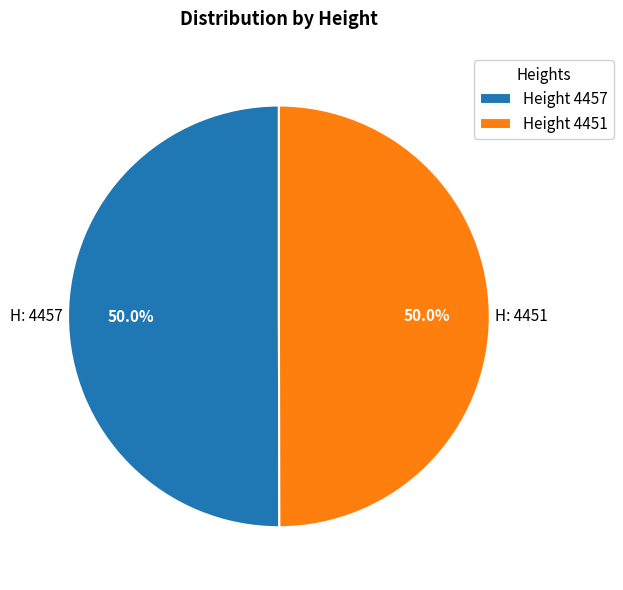

What is the ratio of the value at Height 4457 to the value at Height 4451?

1.0